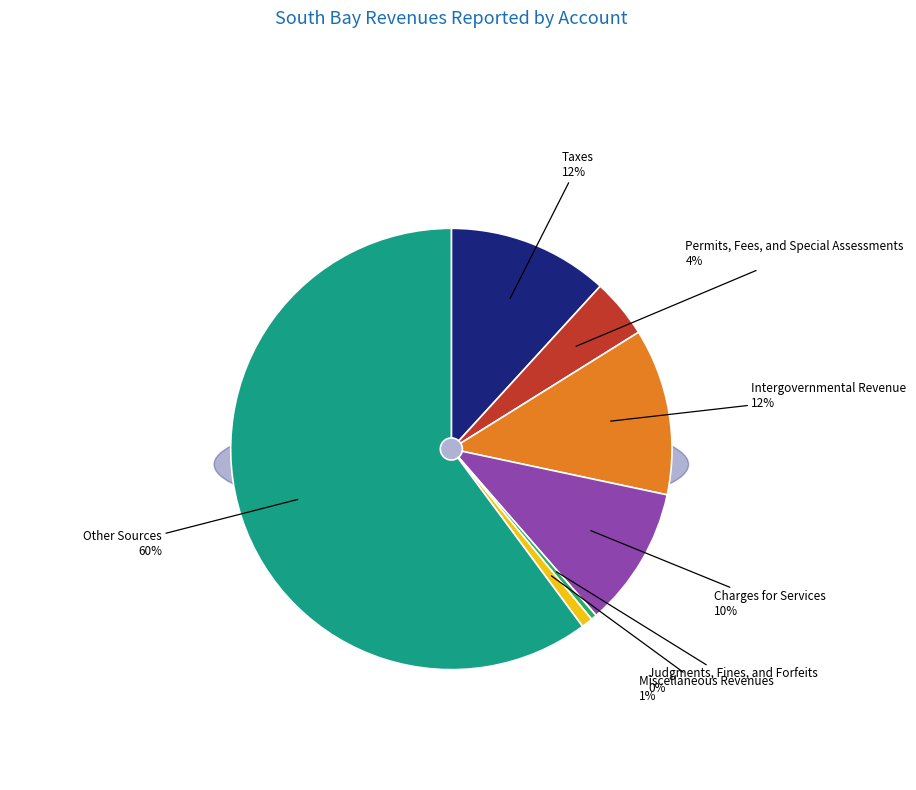

What percentage is the Charges for Services slice, to the nearest percent?

10%